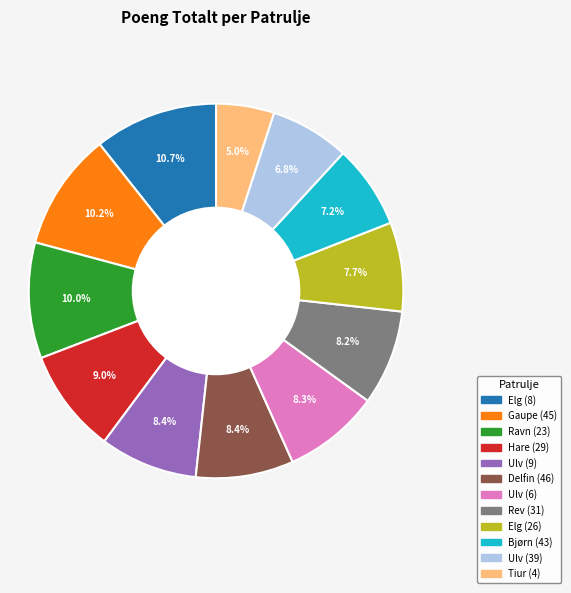

Which has a higher value, Ulv (39) or Ulv (9)?

Ulv (9)